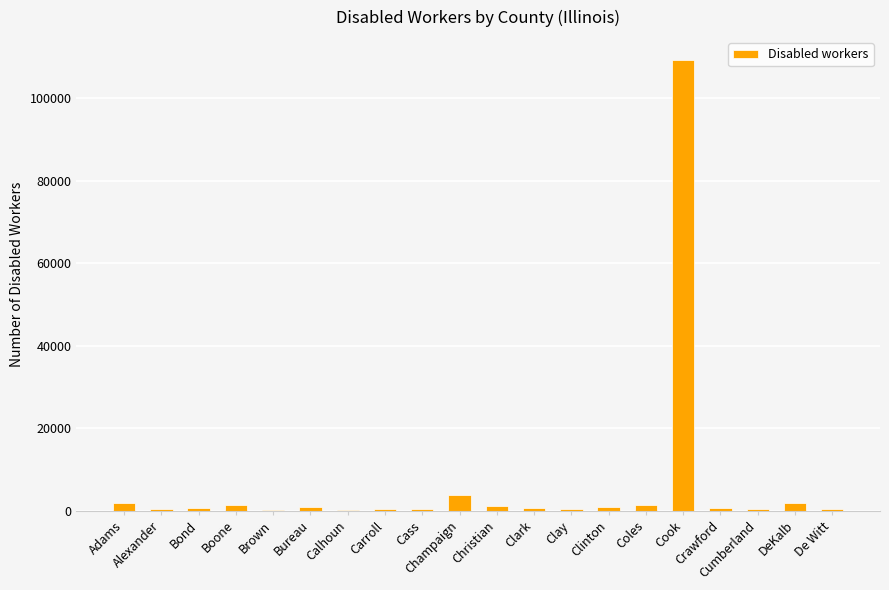

What is the sum of all values?

127155